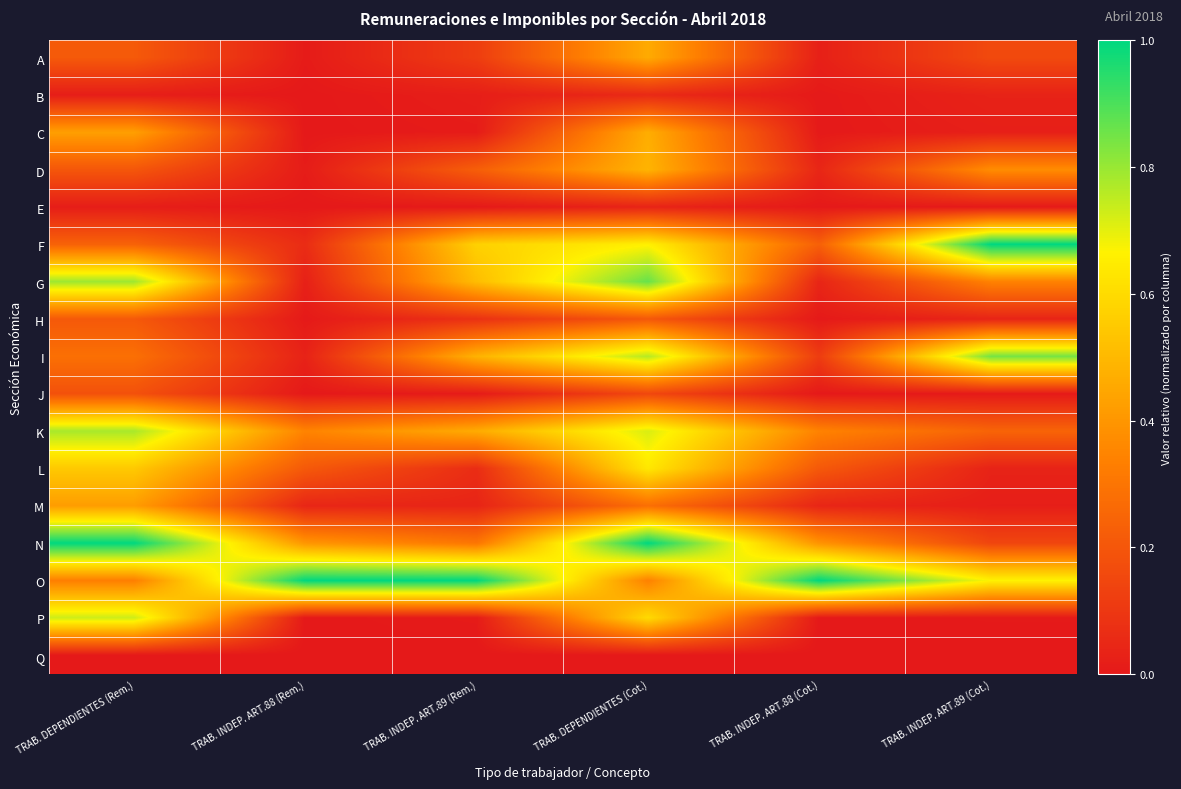

Which series has the largest range (max minus min)?

F